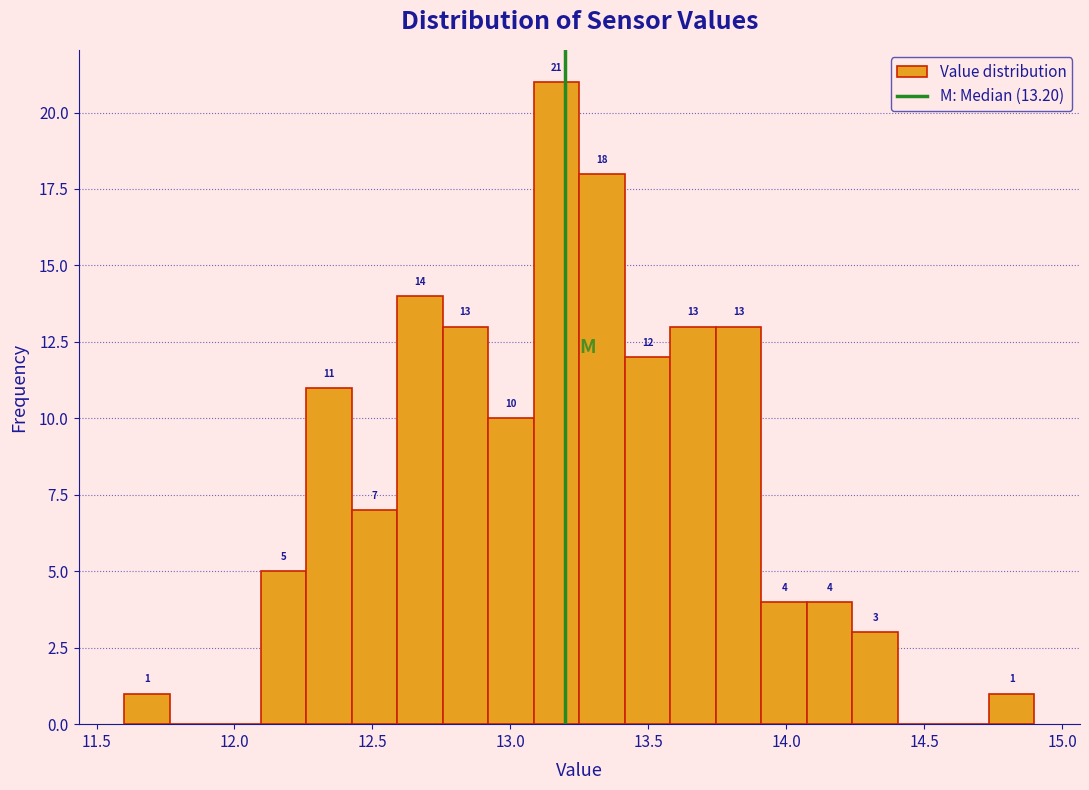

Around what value on the x-axis is the tallest bar? Give the approximate position of its centre, as read against the axis.

13.15